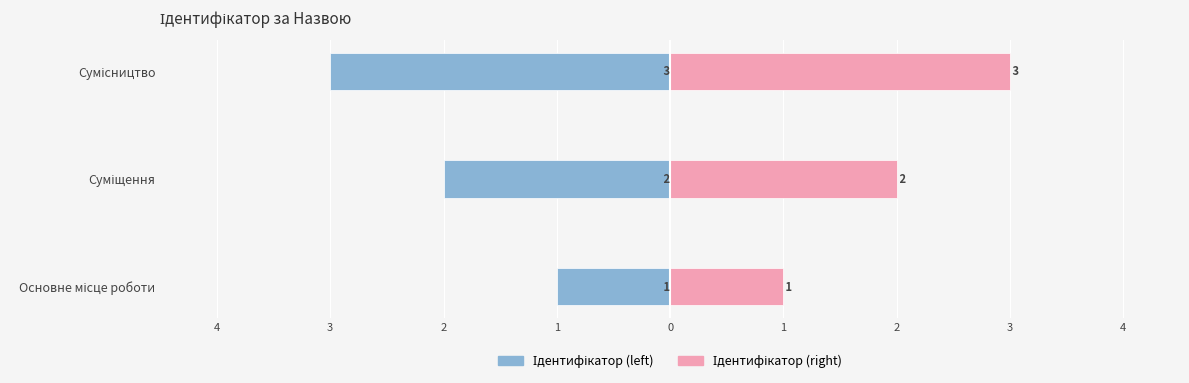

How many bars are there in total?

6